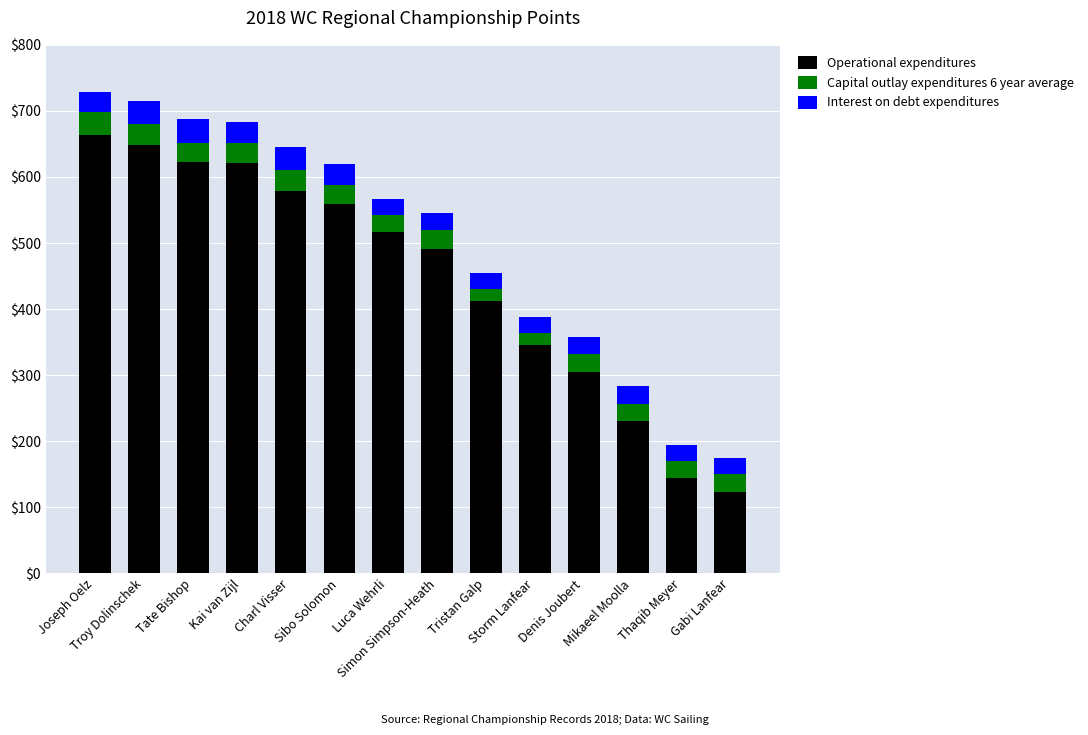

What is the maximum value for Operational expenditures?

663